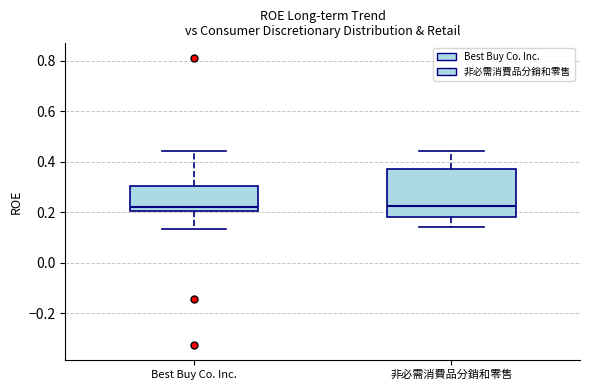

Where does the upper whisker of the box for 非必需消費品分銷和零售 end on the y-axis? The values are not printed on the chart, so give them approximately, as read against the axis.

0.44